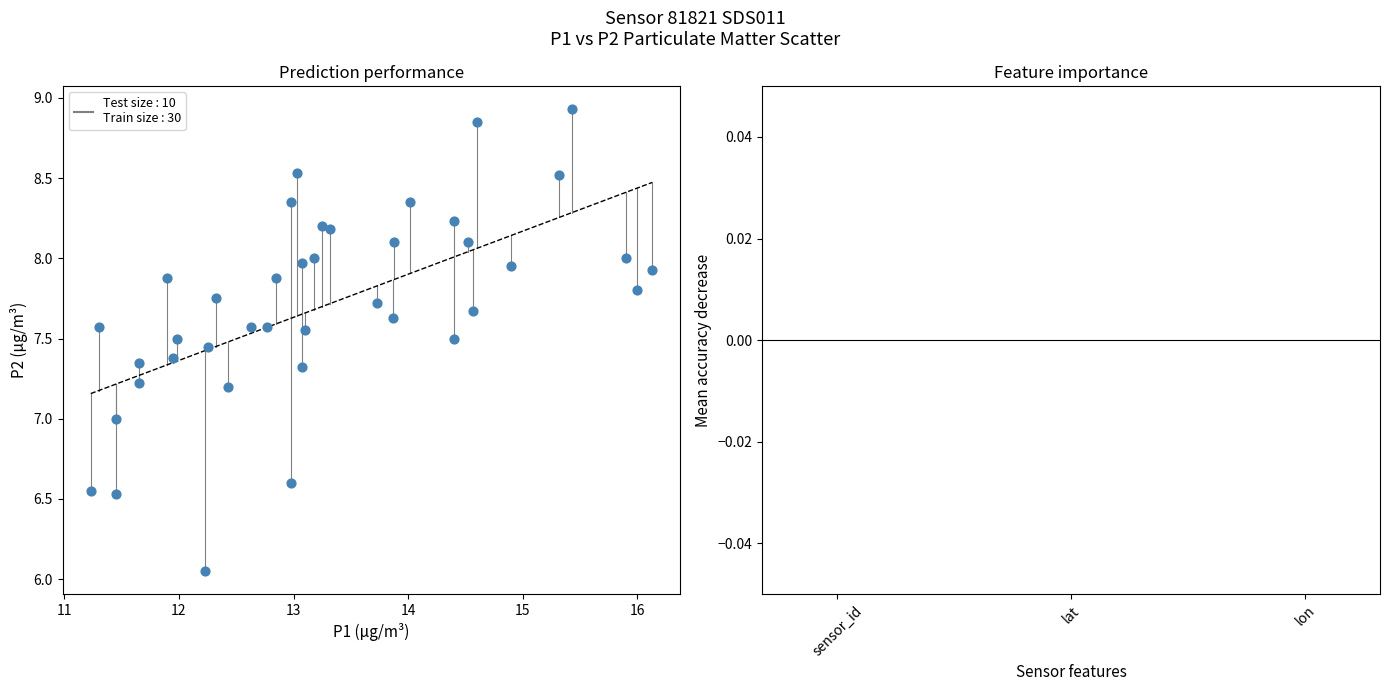

What is the range of Y values (max minus min)?

2.9